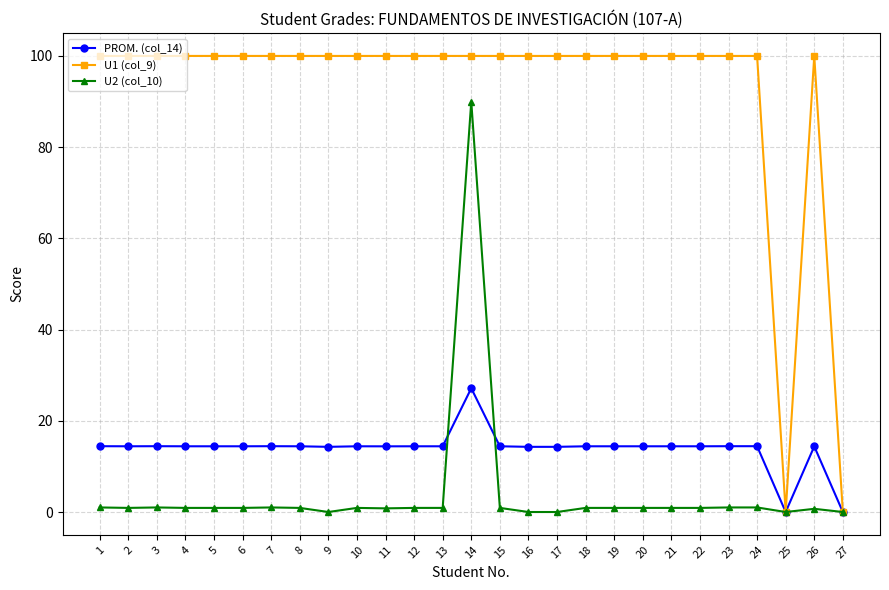

What is the value of the U1 (col_9) point at the 1st from the left?

100.0